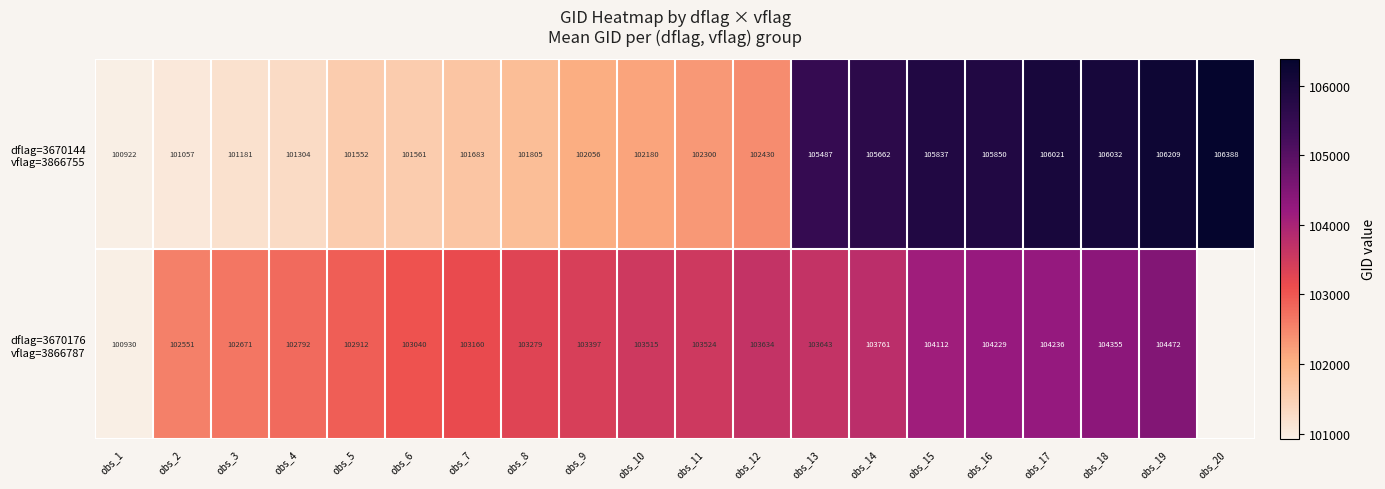

What is the difference between the highest and lowest values at obs_15?

1725